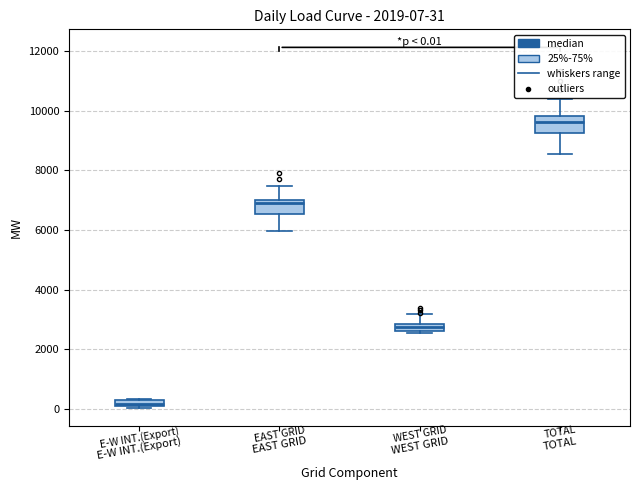

Which box's median line is the lowest?

E-W INT.(Export)